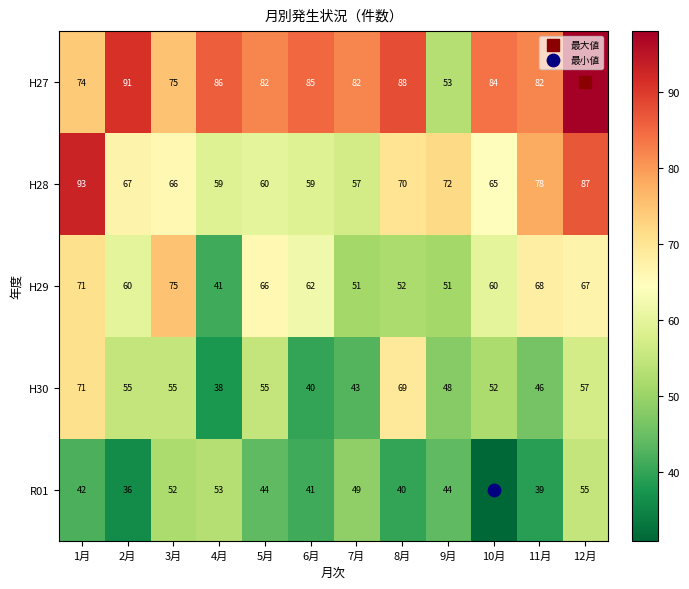

List the series in order of their overall mean, lowest first.

R01, H30, H29, H28, H27